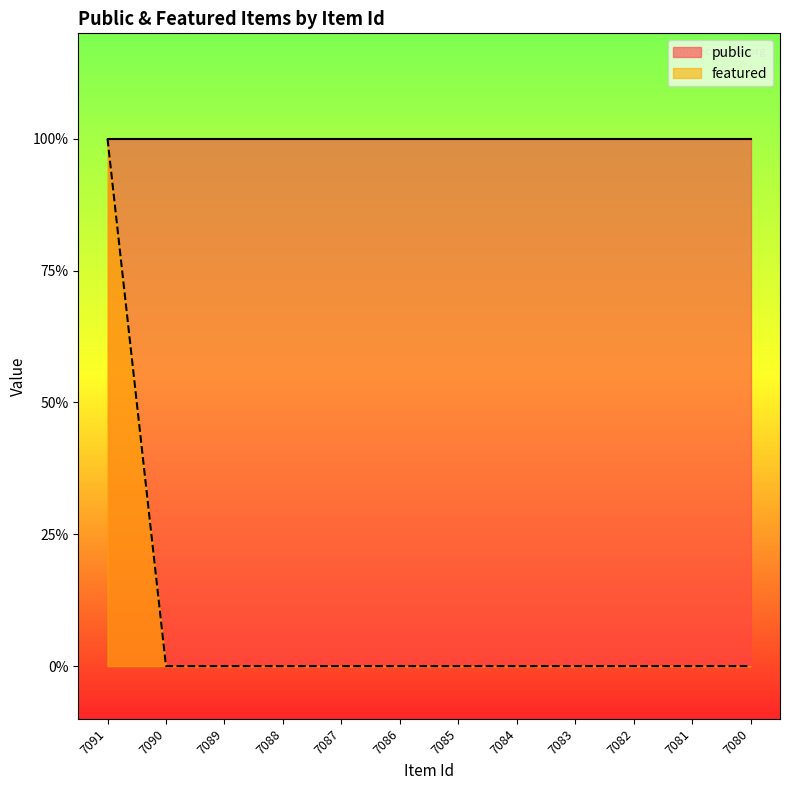

List the labels in order of value, largest first.

7091, 7090, 7089, 7088, 7087, 7086, 7085, 7084, 7083, 7082, 7081, 7080